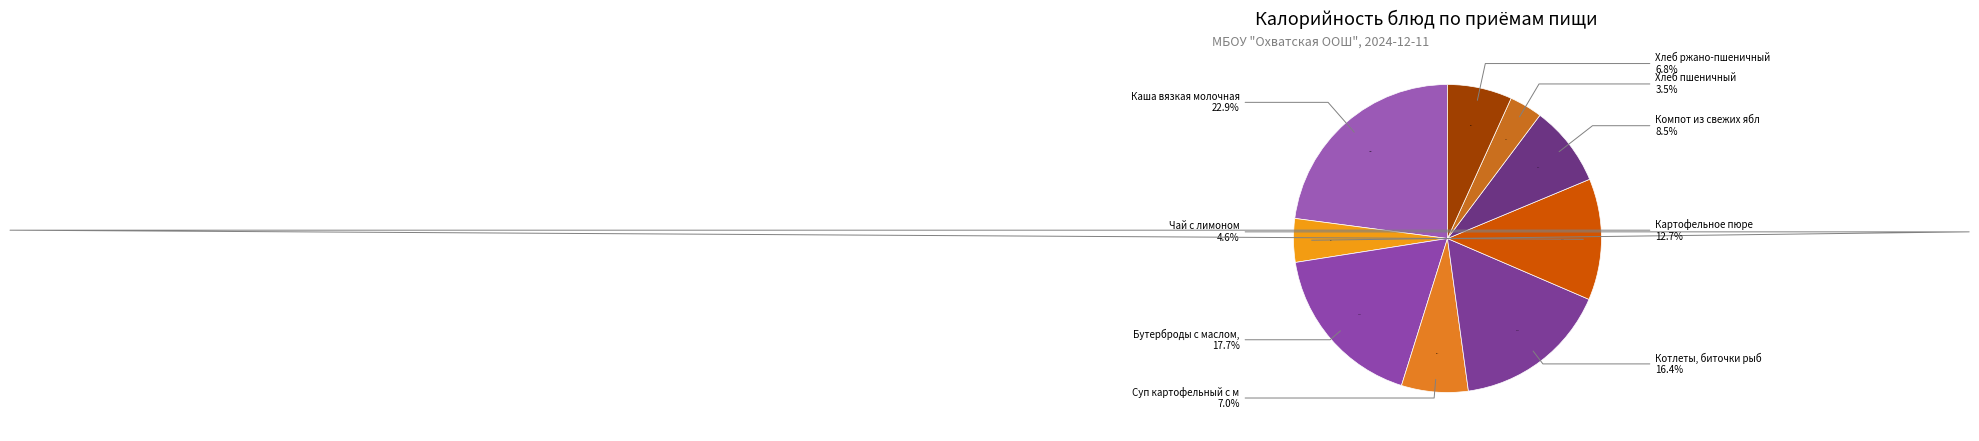

Count the number of slices in the pie.

9